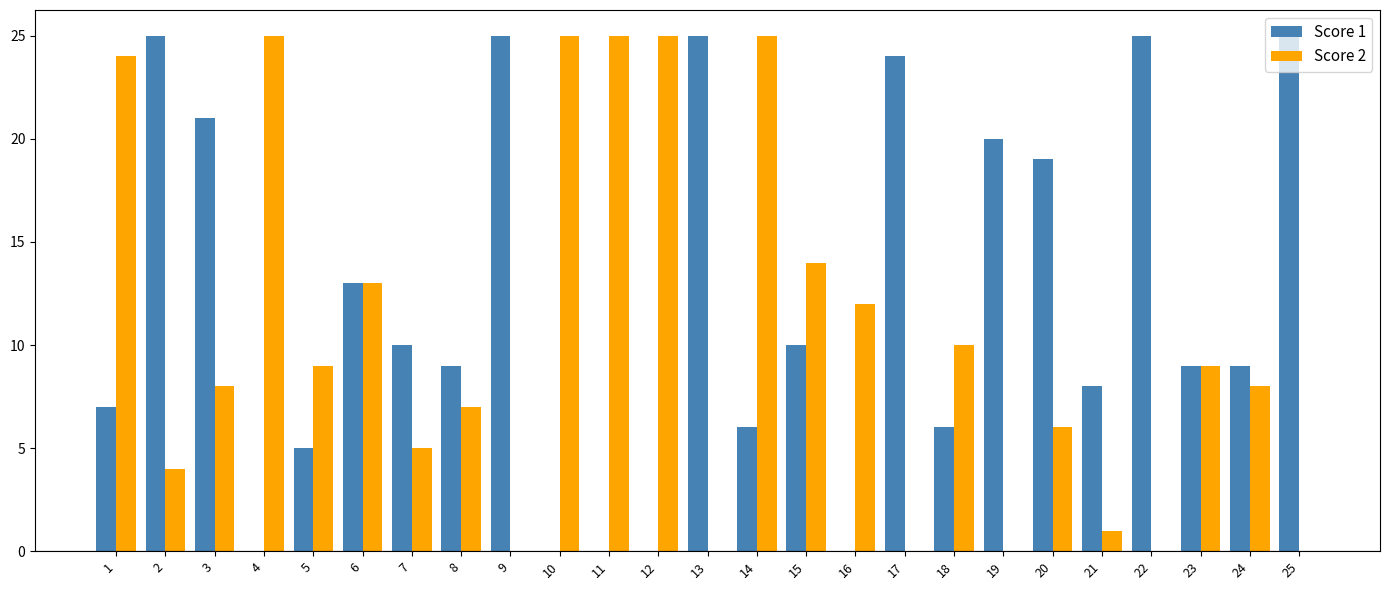

Is it true that Score 2 equals 6 at 1?

False